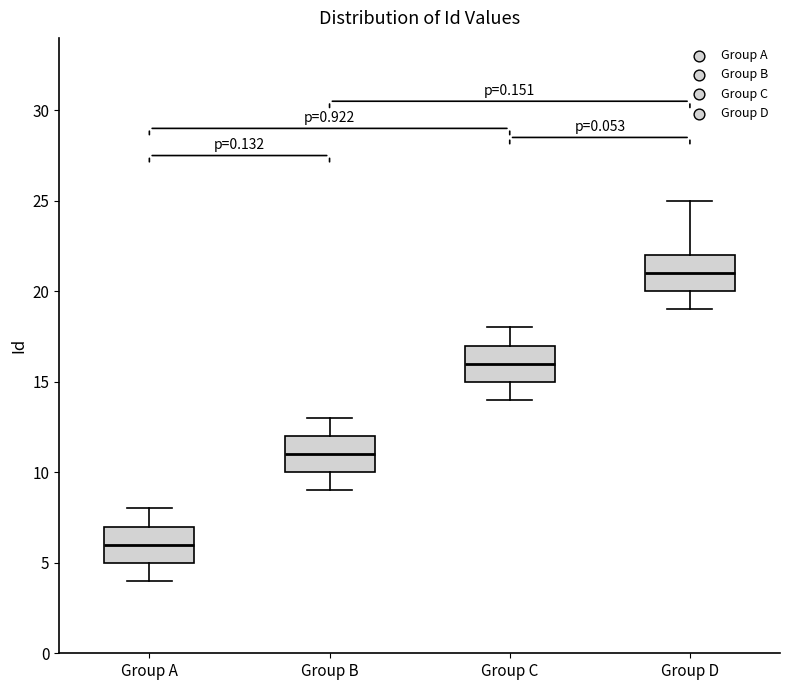

Where is the lower edge of the box for Group D on the y-axis? The values are not printed on the chart, so give them approximately, as read against the axis.

20